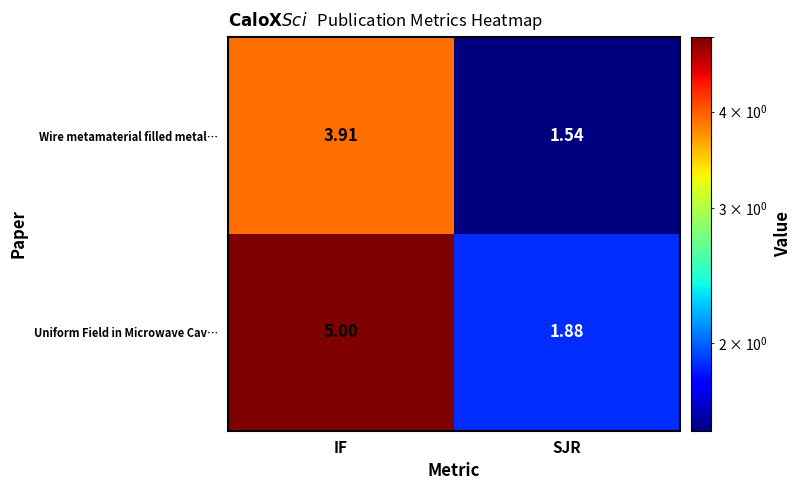

At how many categories does at least one series exceed 4?

1